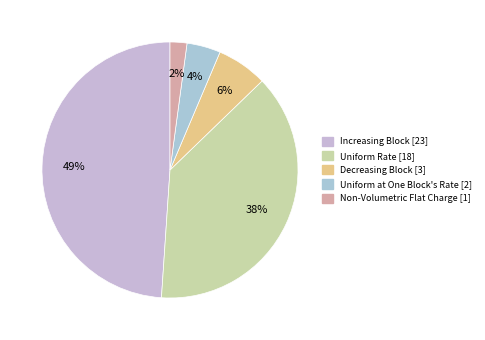

The Non-Volumetric Flat Charge slice represents 2% of the pie. True or false?

True